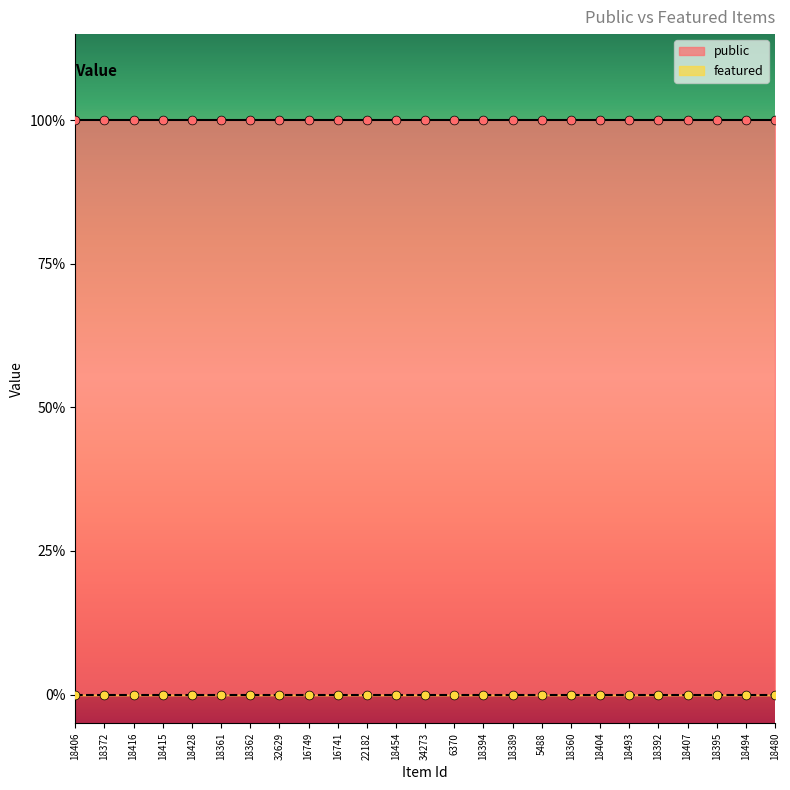

Which series reaches the minimum Y coordinate?

featured